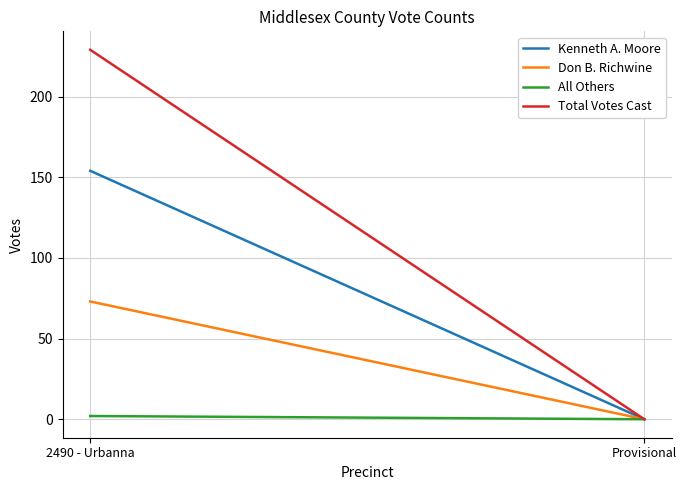

What is the difference between the highest and lowest values at 2490 - Urbanna?

227